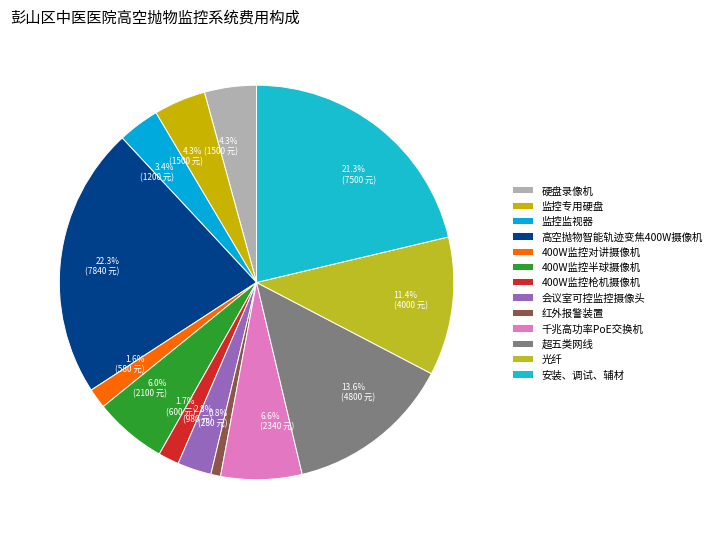

Is it true that 400W监控枪机摄像机 is 2% of the pie?

True